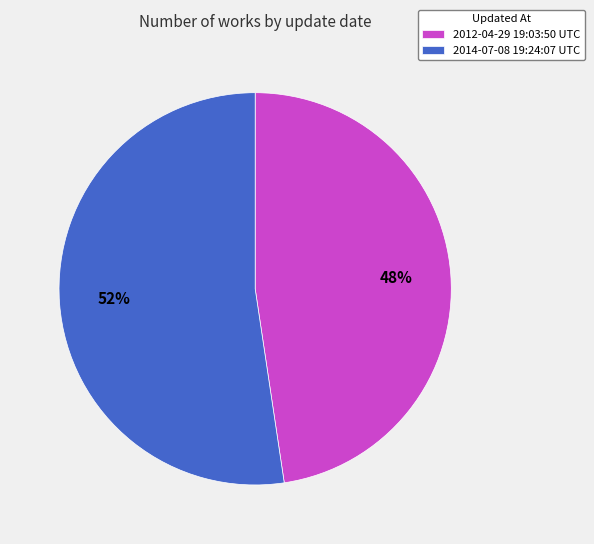

Which has a higher value, 2012-04-29 19:03:50 UTC or 2014-07-08 19:24:07 UTC?

2014-07-08 19:24:07 UTC